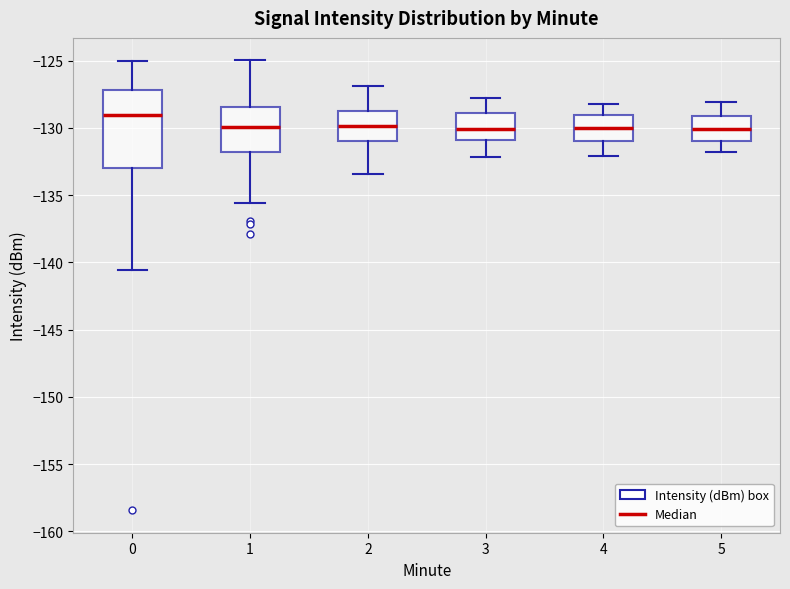

Reading left to right, read every box against the y-axis: the position of its median line, the range the box covers, and the ends of its whiskers. The values are not printed on the chart, so give them approximately, as read against the axis.

0: median -129.0, box -133.0 to -127.0, whiskers -140.5 to -125.0
1: median -130.0, box -132.0 to -128.5, whiskers -135.5 to -125.0
2: median -130.0, box -131.0 to -128.5, whiskers -133.5 to -127.0
3: median -130.0, box -131.0 to -129.0, whiskers -132.0 to -128.0
4: median -130.0, box -131.0 to -129.0, whiskers -132.0 to -128.0
5: median -130.0, box -131.0 to -129.0, whiskers -132.0 to -128.0